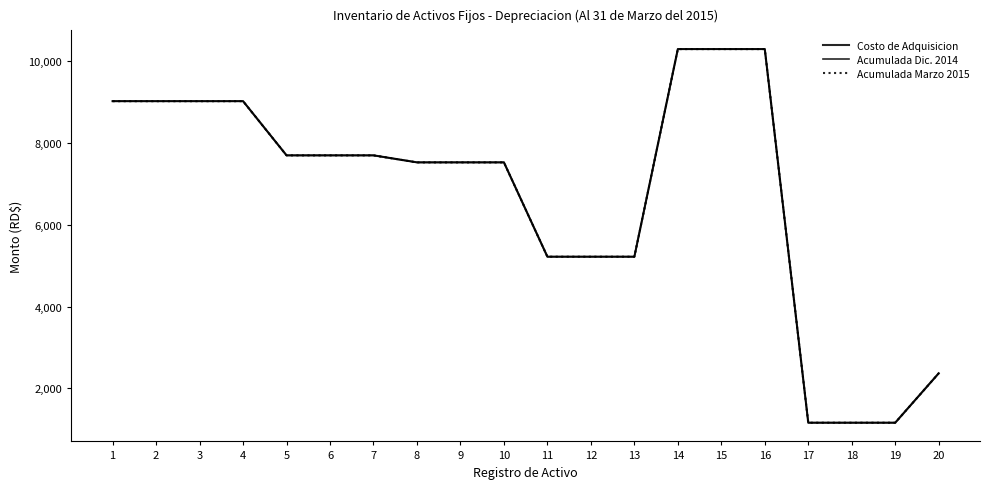

What value does the Acumulada Dic. 2014 series have at 13?

5219.0